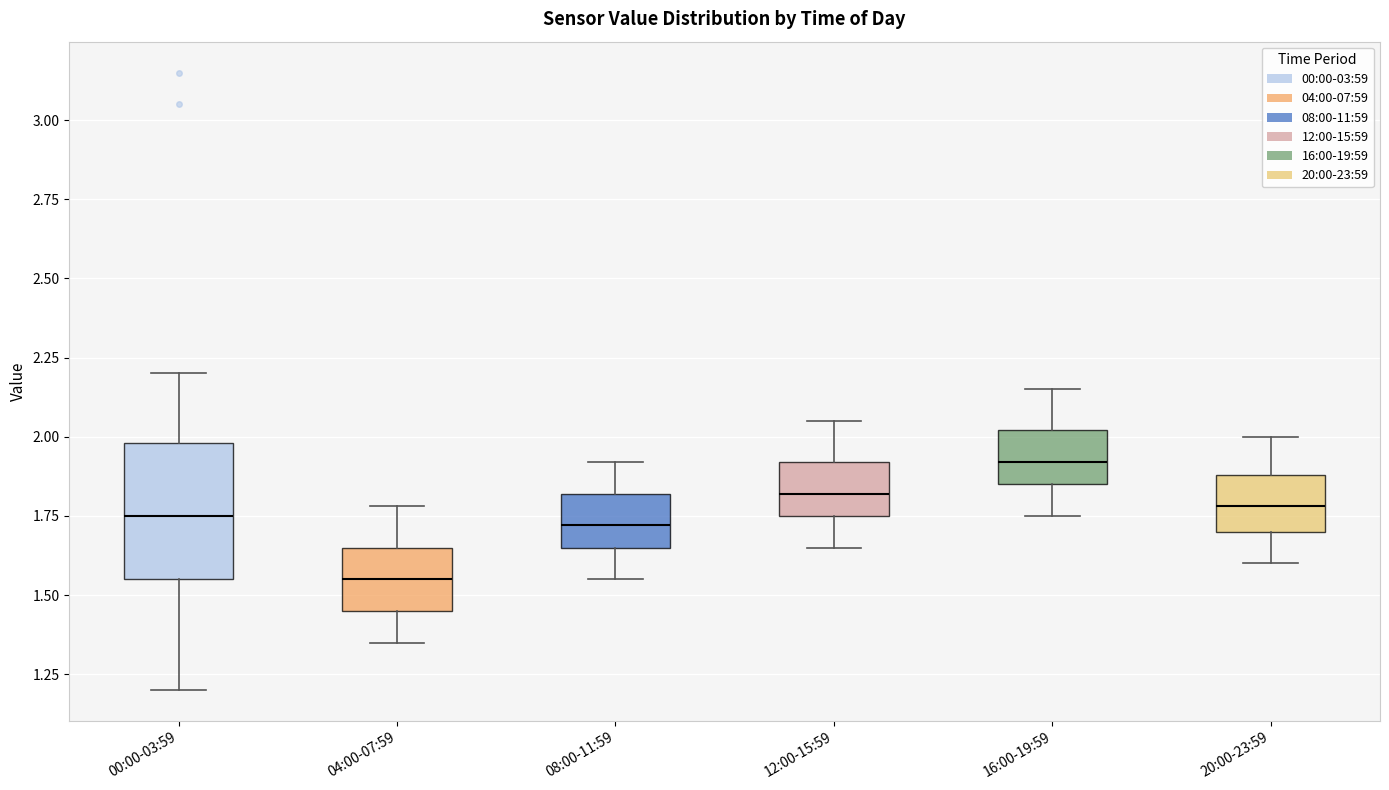

Reading left to right, read every box against the y-axis: the position of its median line, the range the box covers, and the ends of its whiskers. The values are not printed on the chart, so give them approximately, as read against the axis.

00:00-03:59: median 1.75, box 1.55 to 2.00, whiskers 1.20 to 2.20
04:00-07:59: median 1.55, box 1.45 to 1.65, whiskers 1.35 to 1.80
08:00-11:59: median 1.70, box 1.65 to 1.80, whiskers 1.55 to 1.90
12:00-15:59: median 1.80, box 1.75 to 1.90, whiskers 1.65 to 2.05
16:00-19:59: median 1.90, box 1.85 to 2.00, whiskers 1.75 to 2.15
20:00-23:59: median 1.80, box 1.70 to 1.90, whiskers 1.60 to 2.00